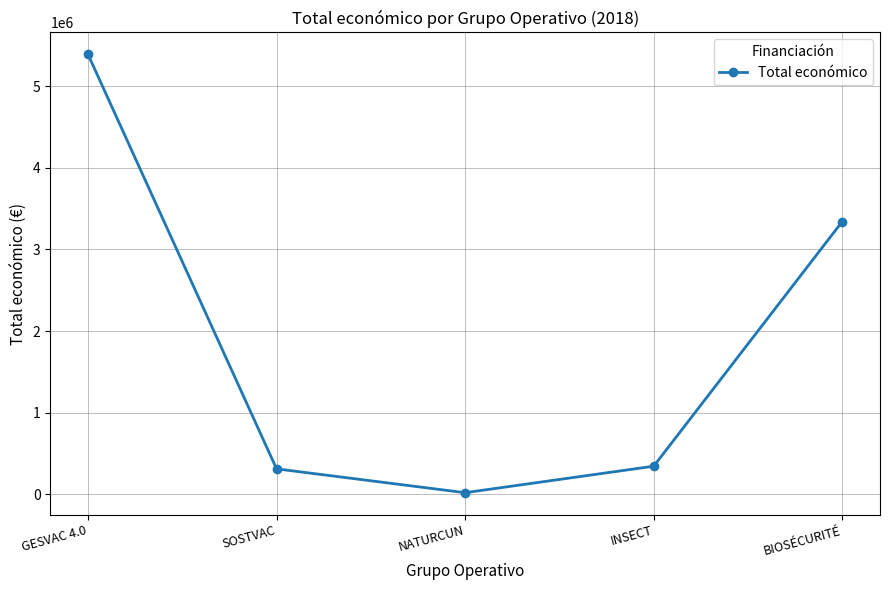

What is the sum of the values at INSECT and SOSTVAC?

655796